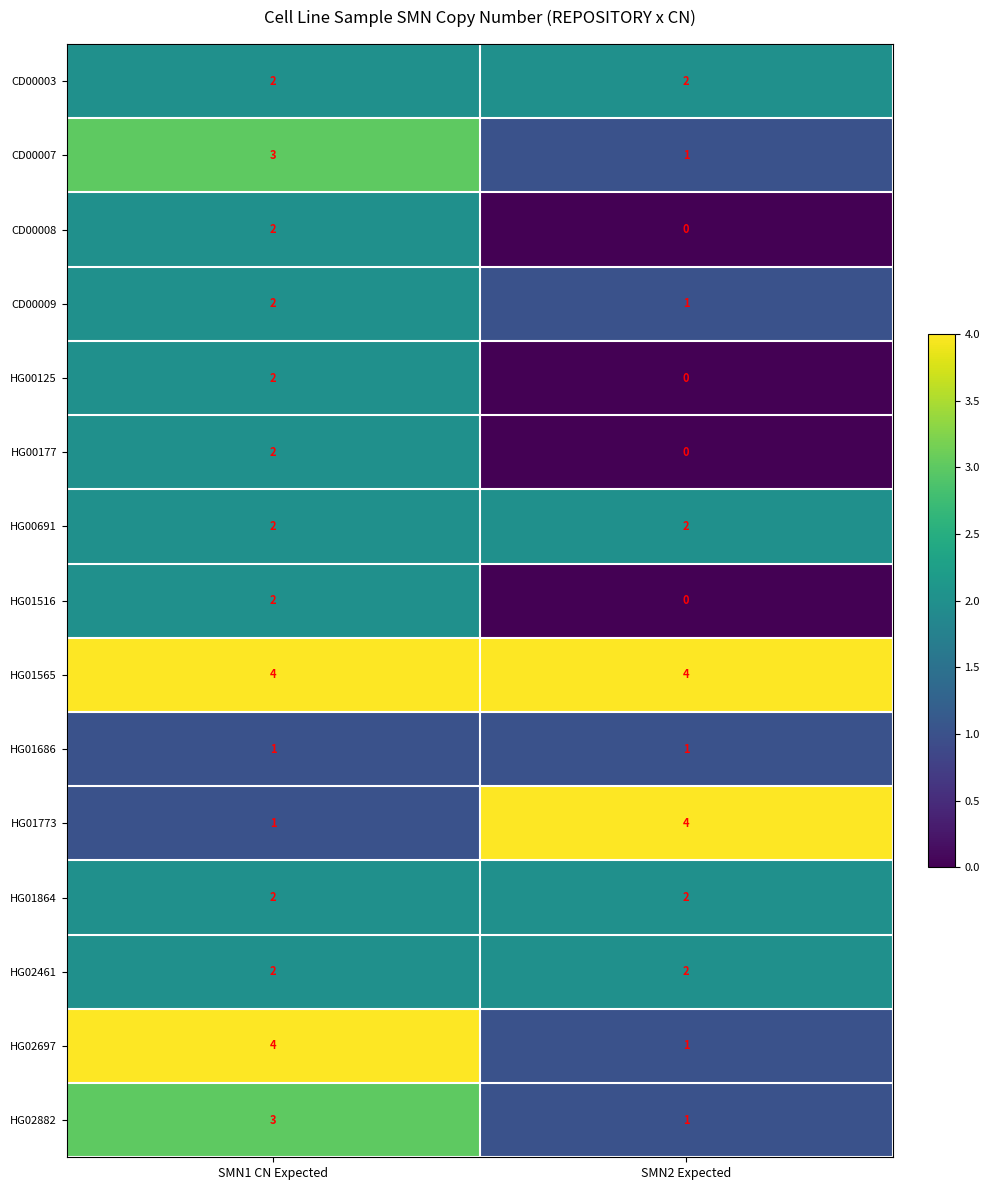

The HG02461 series shows 2 at SMN1 CN Expected. True or false?

True